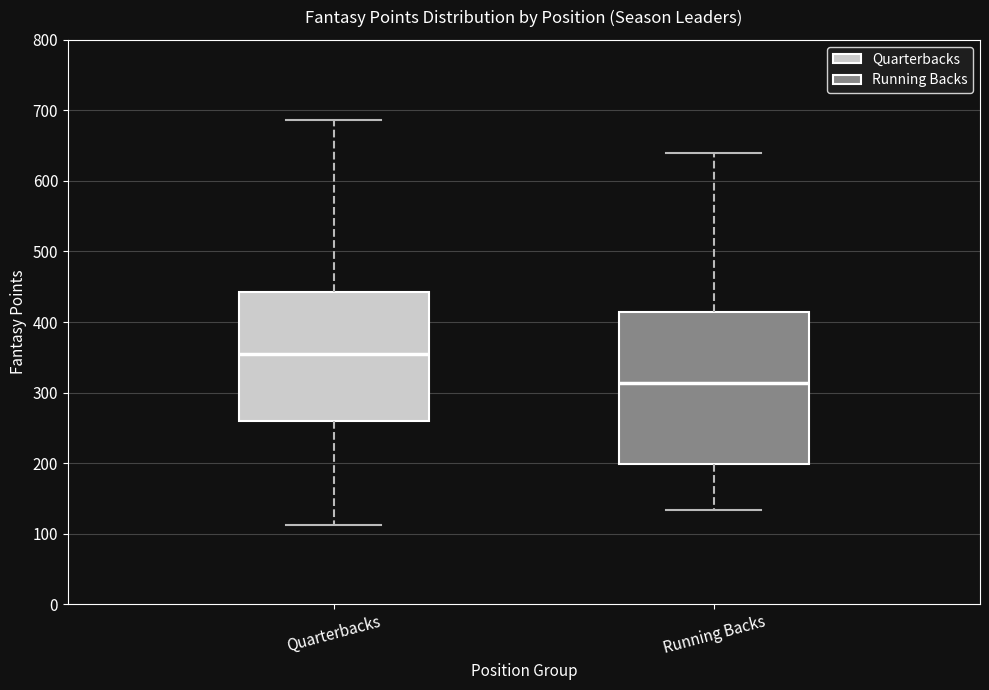

Which box has the highest median line?

Quarterbacks